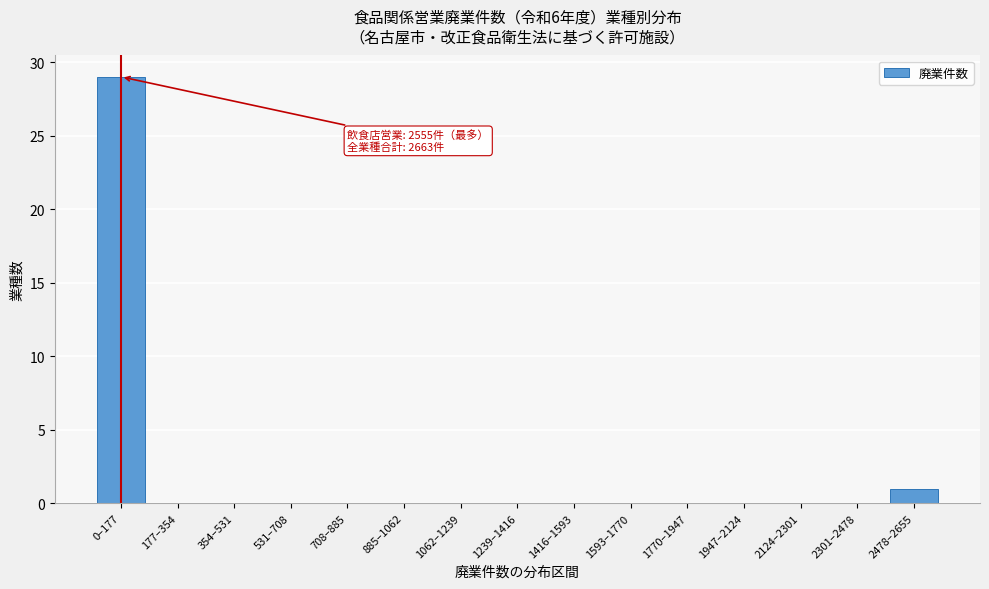

Reading left to right, transcribe all the data shown in this chart.

0–177=29	177–354=0	354–531=0	531–708=0	708–885=0	885–1062=0	1062–1239=0	1239–1416=0	1416–1593=0	1593–1770=0	1770–1947=0	1947–2124=0	2124–2301=0	2301–2478=0	2478–2655=1